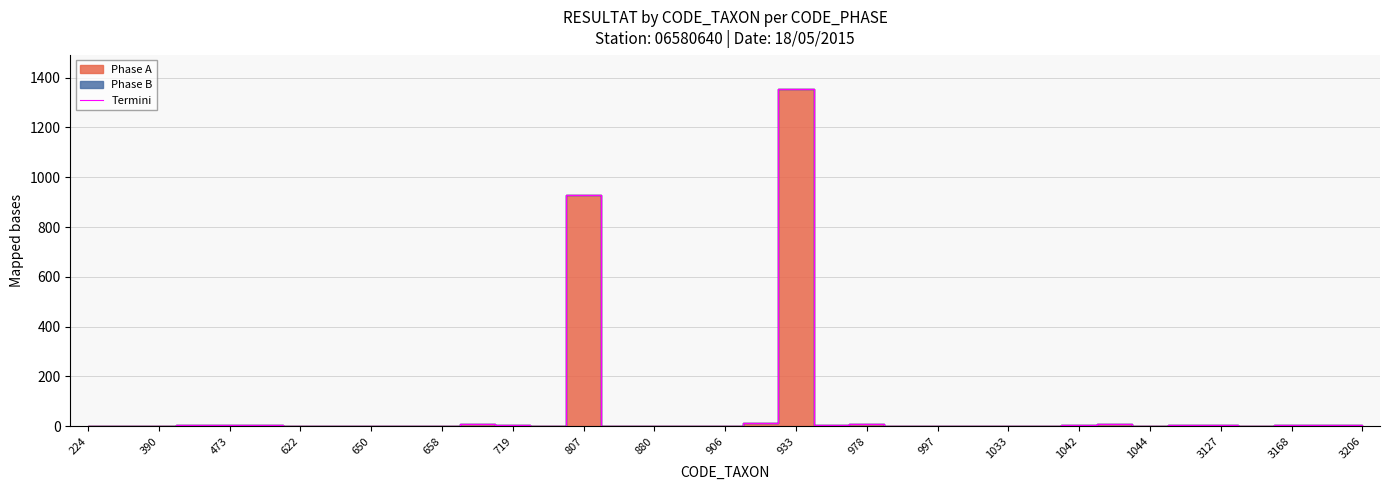

Is it true that Termini equals 1 at 390?

True